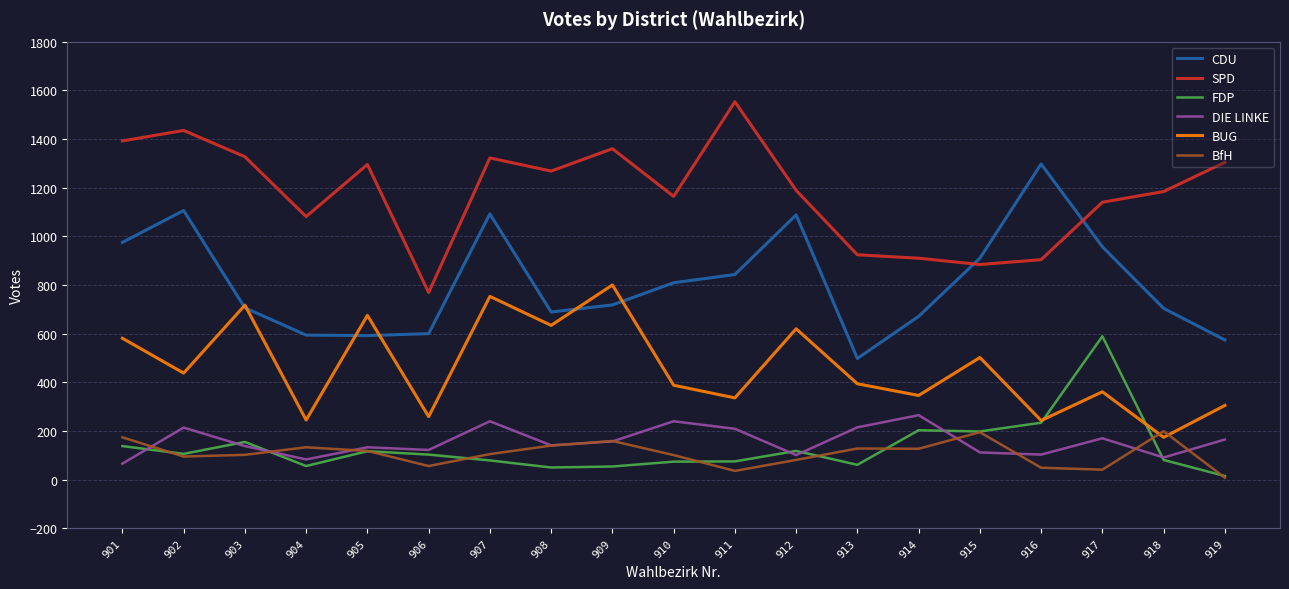

Which series changed the most between 902 and 908?

CDU